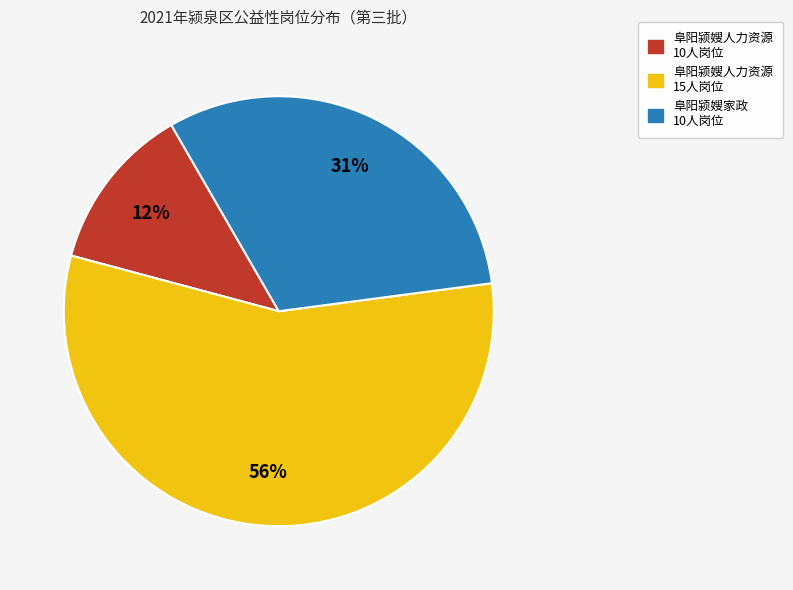

To the nearest percent, what portion does 阜阳颍嫂家政 10人岗位 represent?

31%